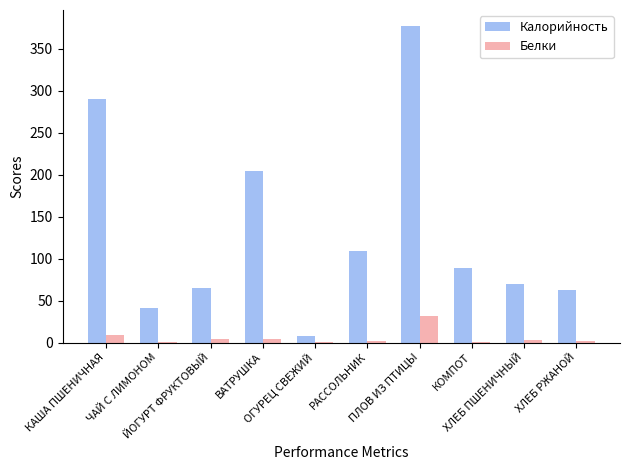

What is the sum of all Белки values?

55.5